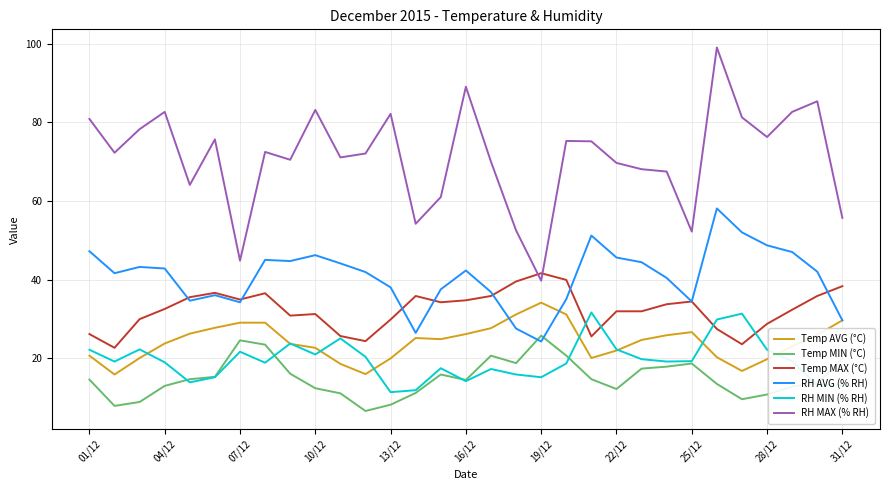

What is the average value of the RH MIN (% RH) series?

19.5